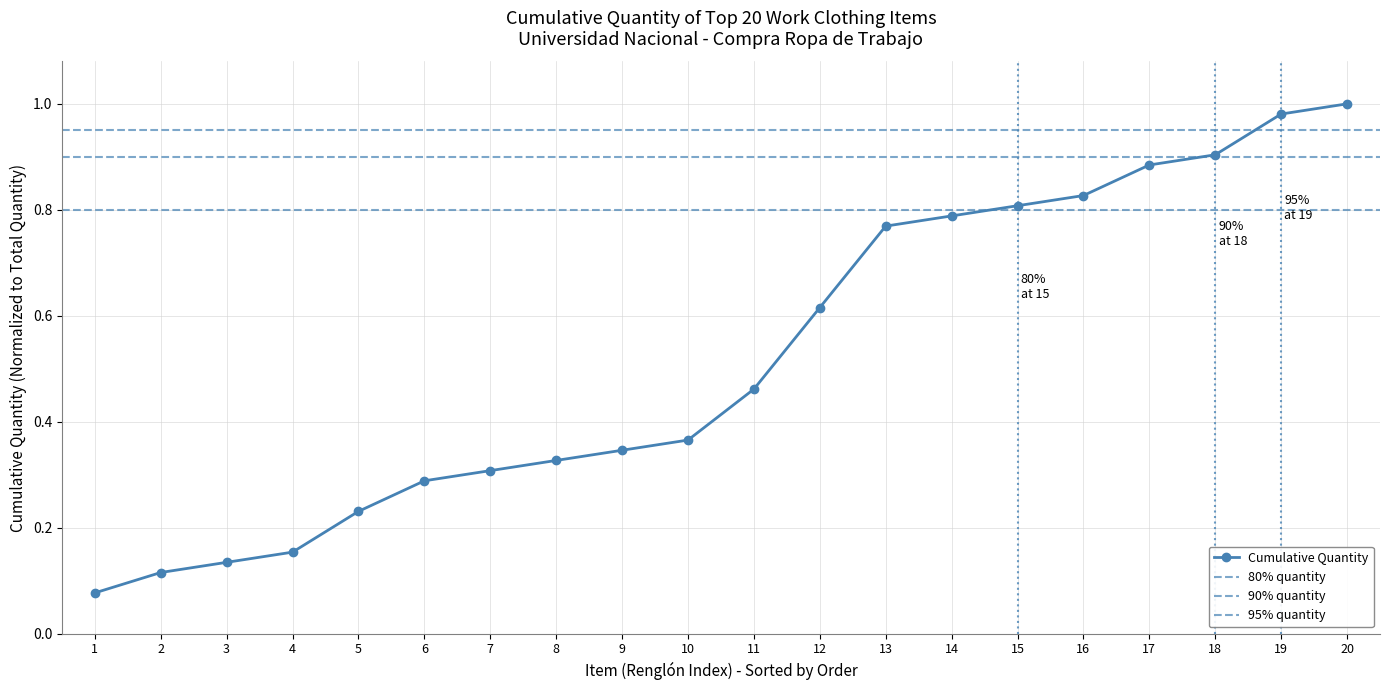

List the labels in order of value, largest first.

20, 19, 18, 17, 16, 15, 14, 13, 12, 11, 10, 9, 8, 7, 6, 5, 4, 3, 2, 1